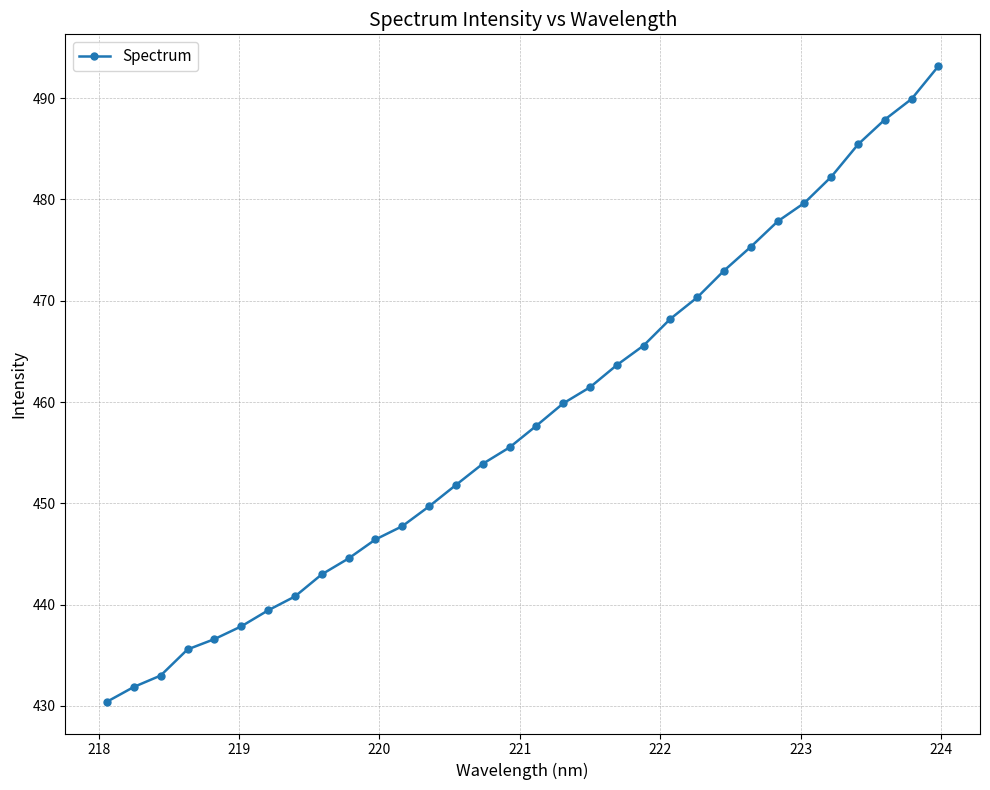

What is the value of the 23rd point from the left?

470.3